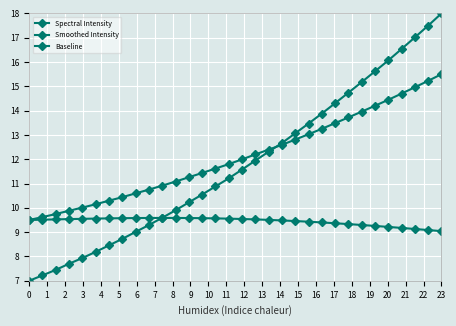

How many data points in Smoothed Intensity are above 11?

21